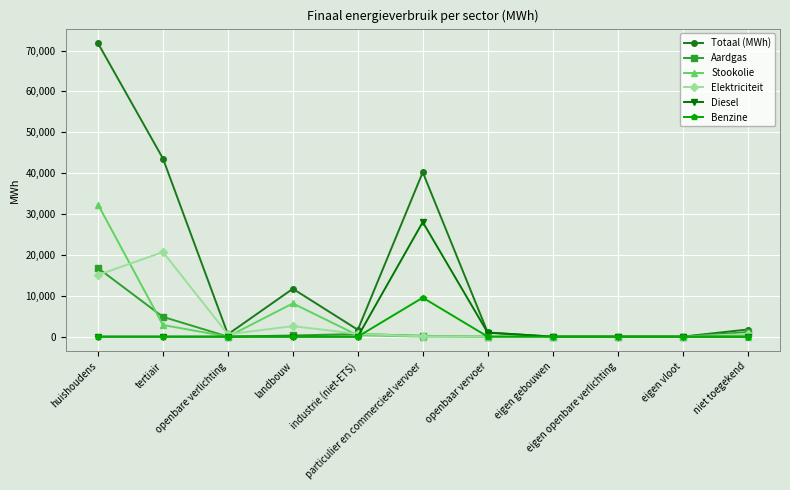

Between which two adjacent categories do Stookolie and Aardgas first intersect?

huishoudens and tertiair